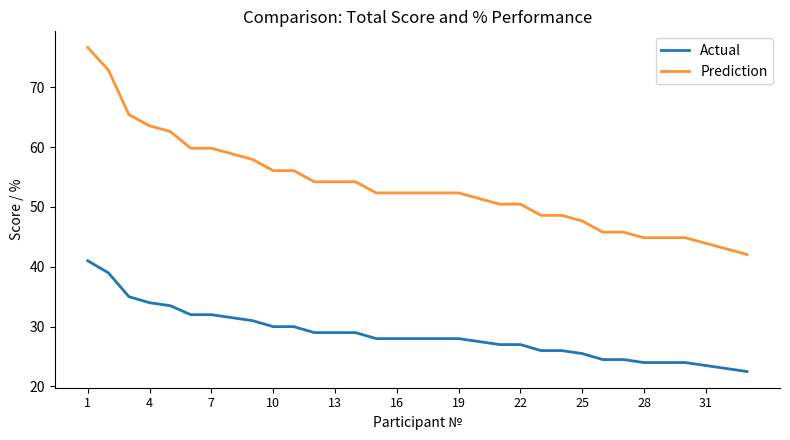

Rank the series by their maximum value, from highest to lowest.

Prediction, Actual